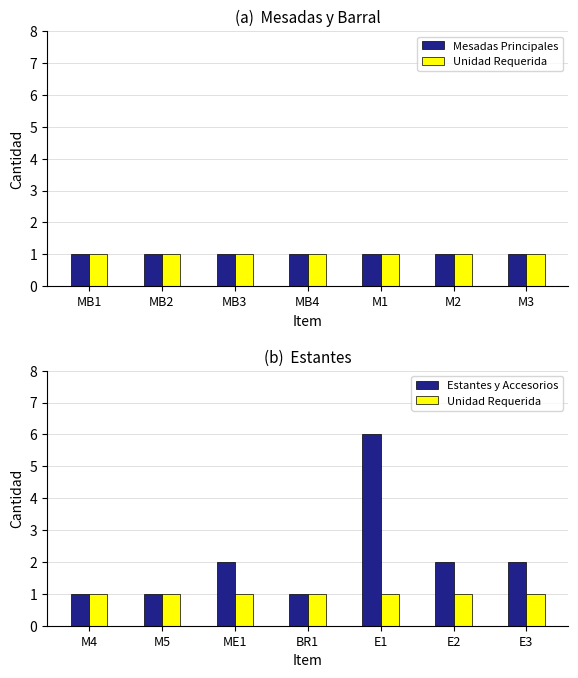

The value of Mesadas Principales at MB3 is 1. True or false?

True